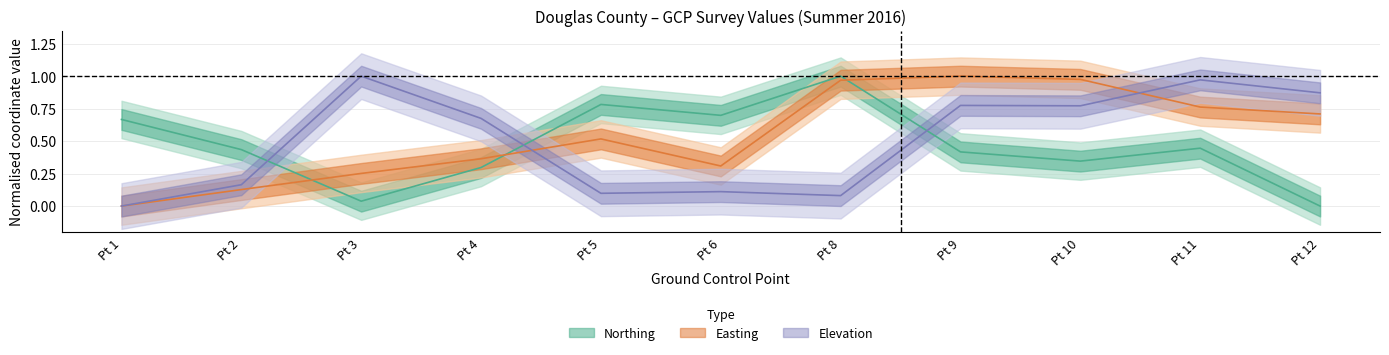

What is the value of the Northing point at the 7th from the left?

1.0